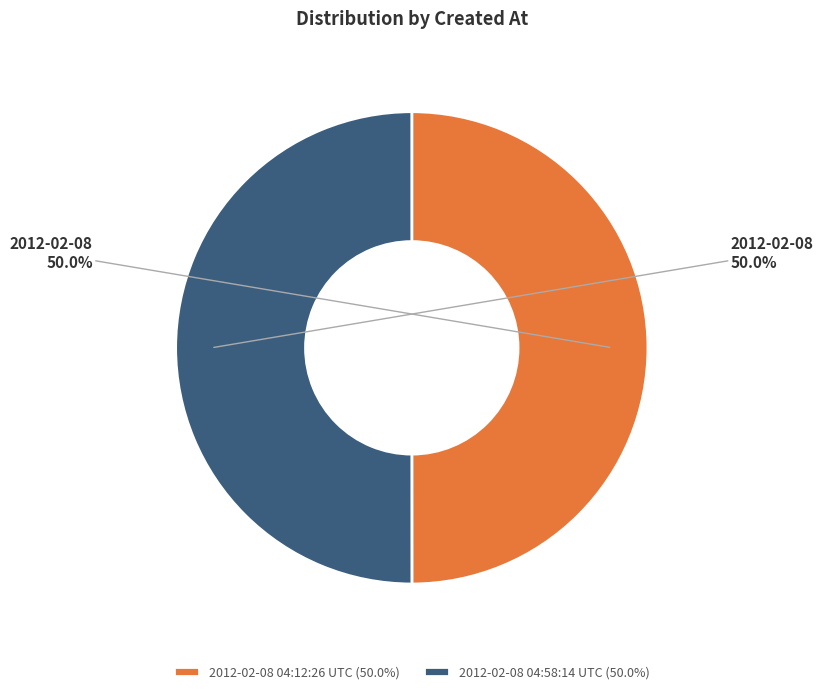

What is the total percentage of 2012-02-08 04:58:14 UTC and 2012-02-08 04:12:26 UTC?

100.0%